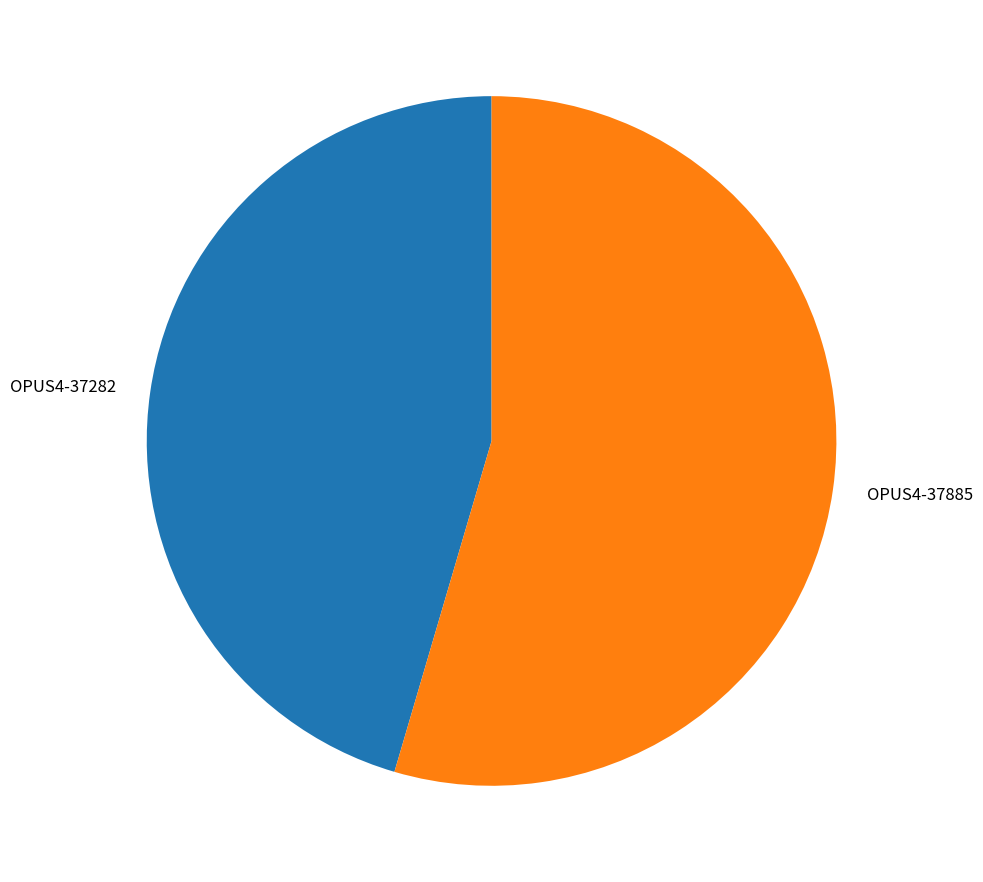

Which category accounts for the majority?

OPUS4-37885